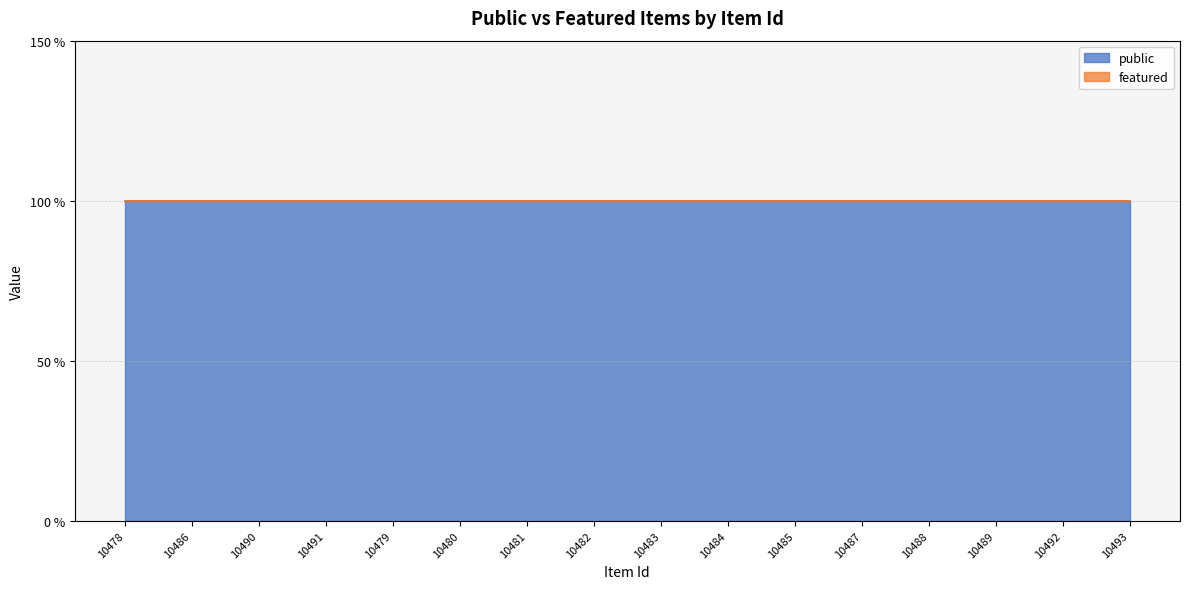

Is the value of featured at 10488 greater than the value of public at 10478?

No